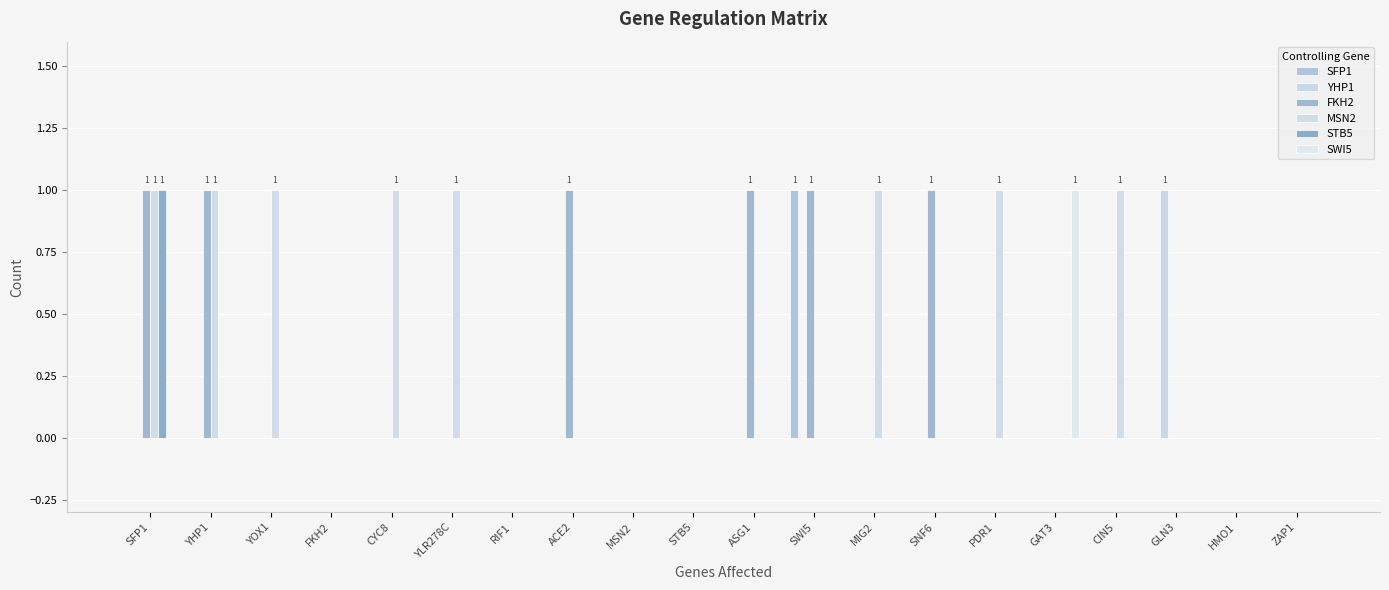

How many categories are shown in the chart?

20